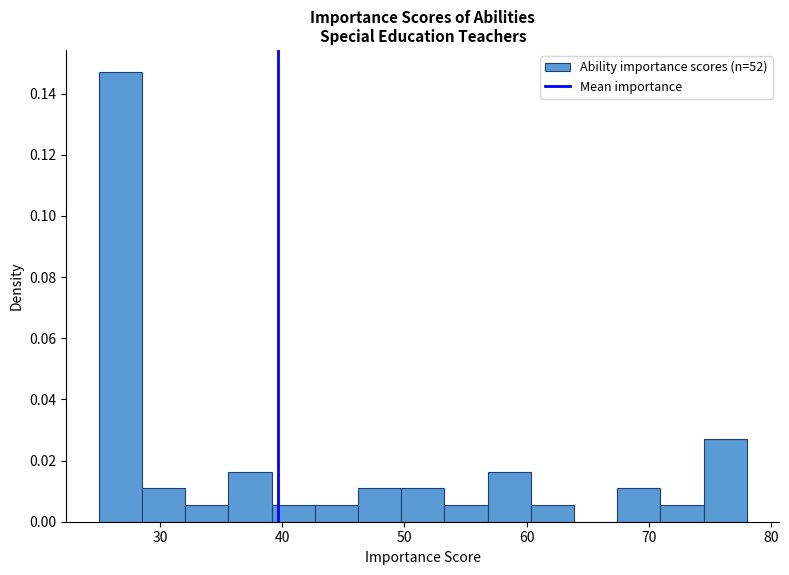

Read against the x-axis, roughly where is the centre of the tallest bar?

27